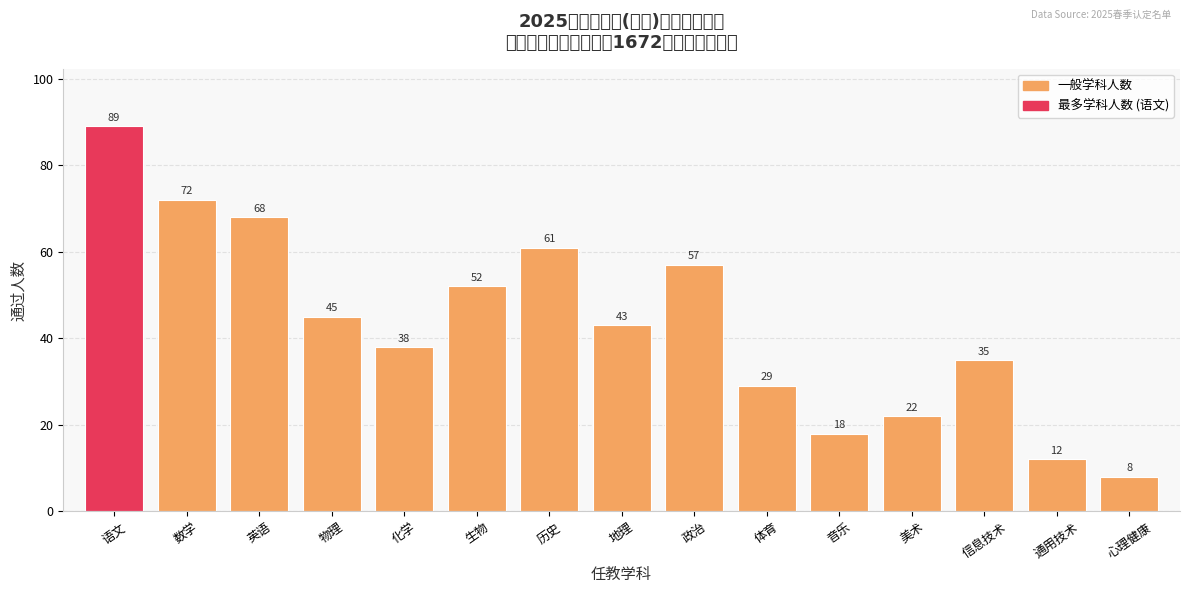

List the labels in order of value, largest first.

语文, 数学, 英语, 历史, 政治, 生物, 物理, 地理, 化学, 信息技术, 体育, 美术, 音乐, 通用技术, 心理健康